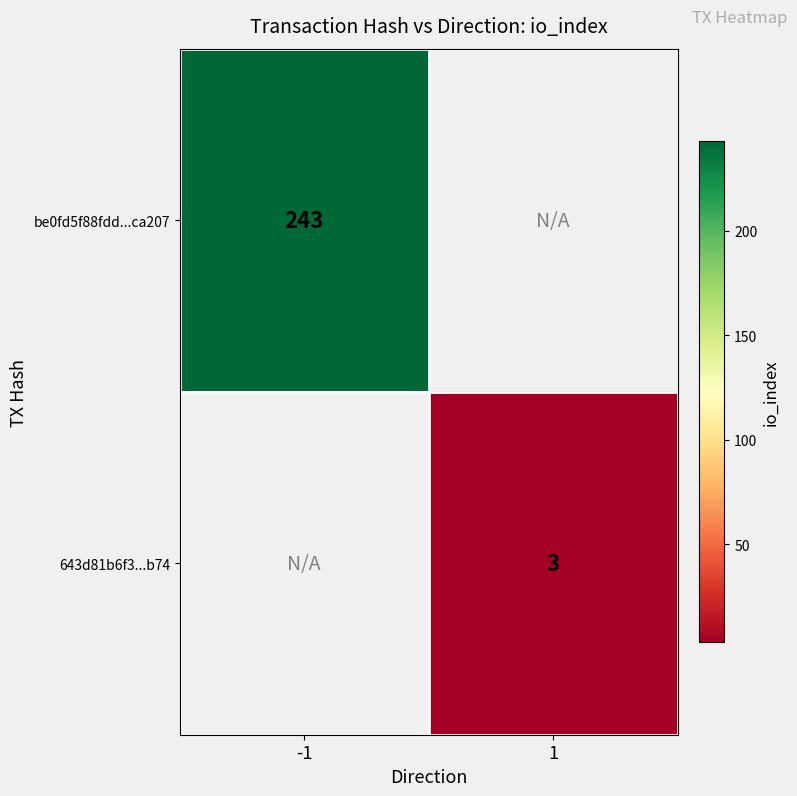

The value of be0fd5f88fdd...ca207 at -1 is 90. True or false?

False